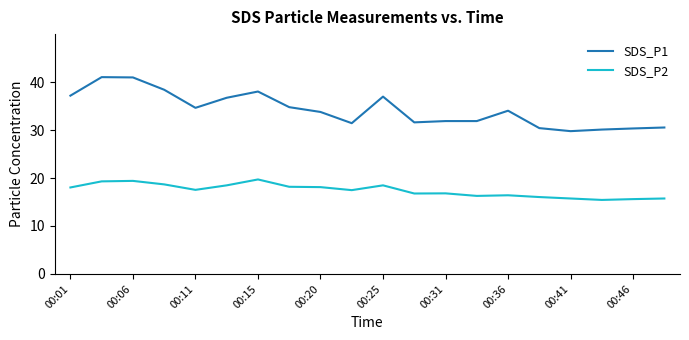

True or false: SDS_P2 and SDS_P1 cross at least once.

False